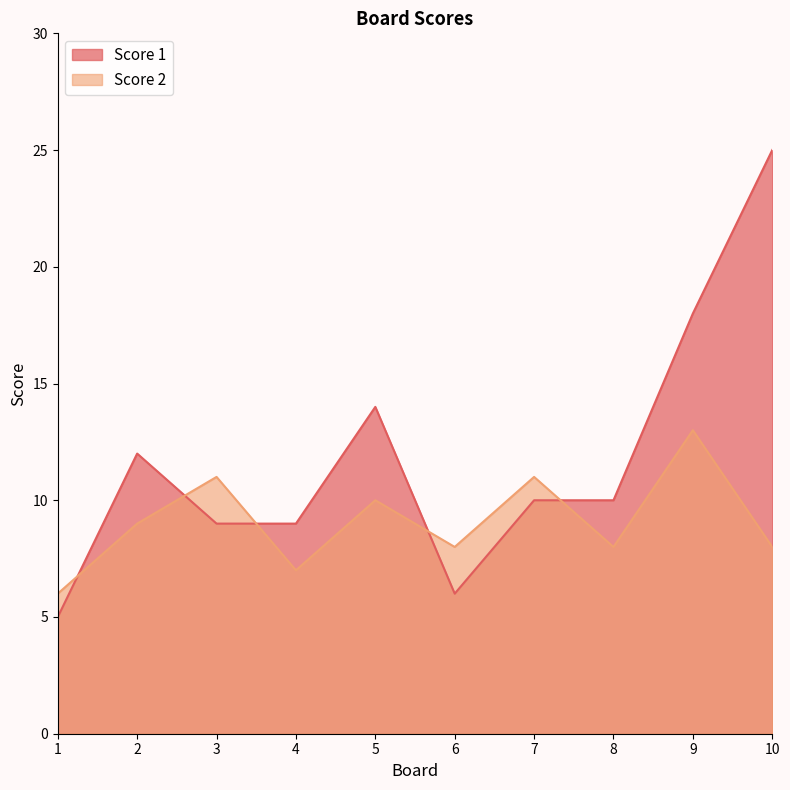

How many lines are shown in the chart?

2